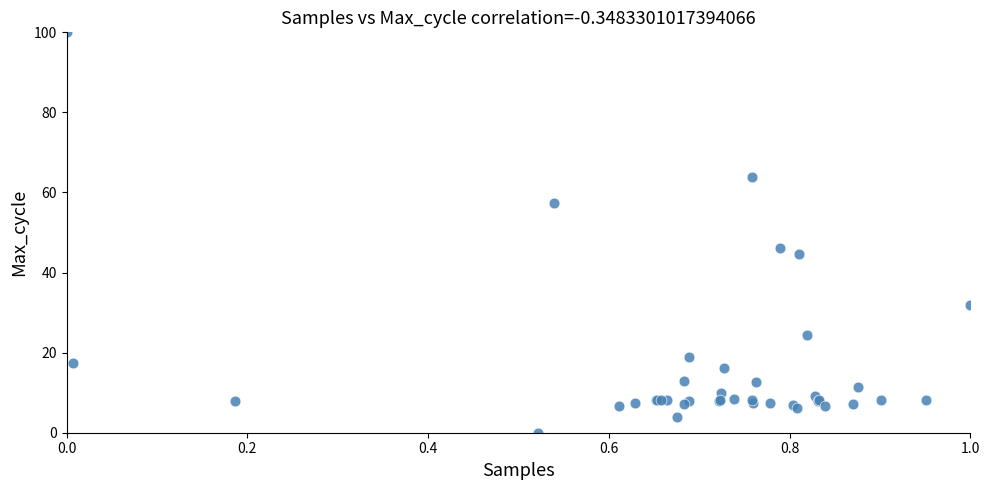

What Y value in the scatter plot is closest to 50?

46.1